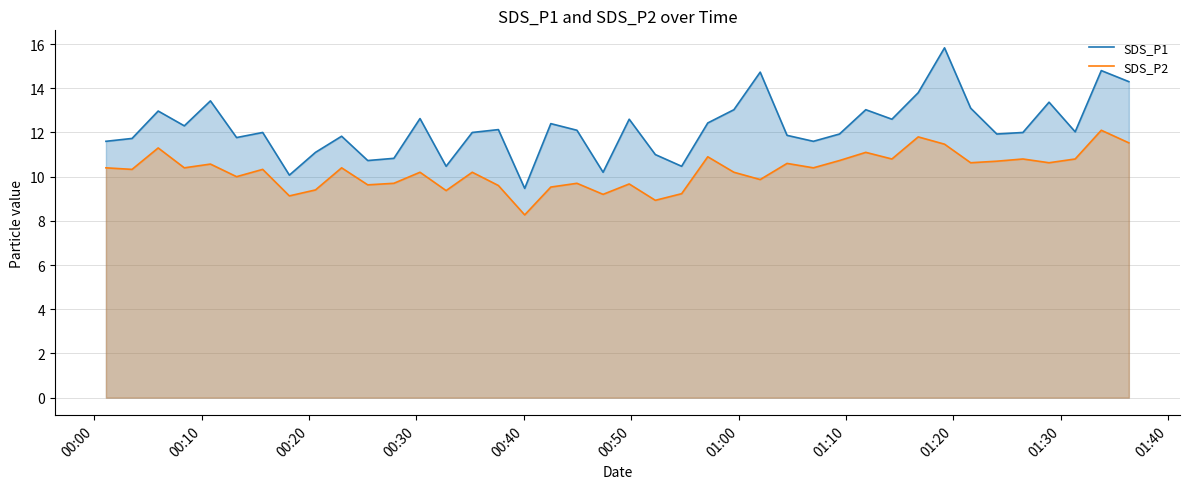

Which series has the largest total across all categories?

SDS_P1